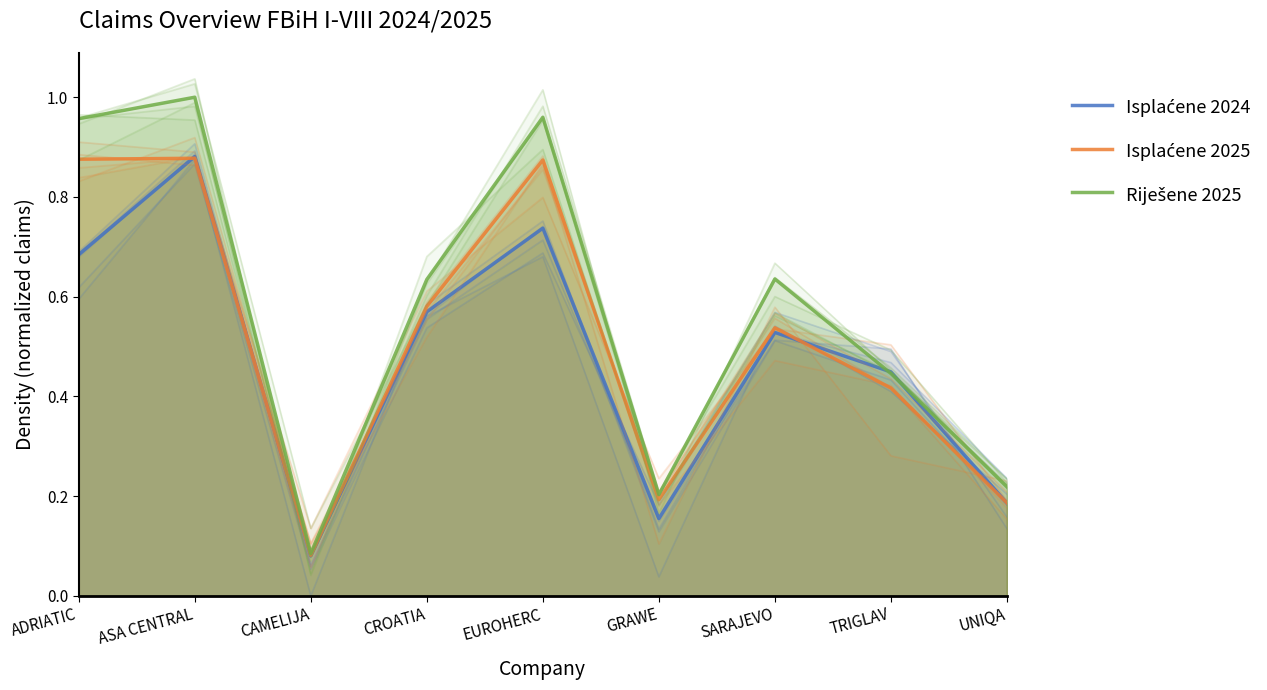

List the labels in order of Isplaćene 2024 value, smallest first.

CAMELIJA, GRAWE, UNIQA, TRIGLAV, SARAJEVO, CROATIA, ADRIATIC, EUROHERC, ASA CENTRAL